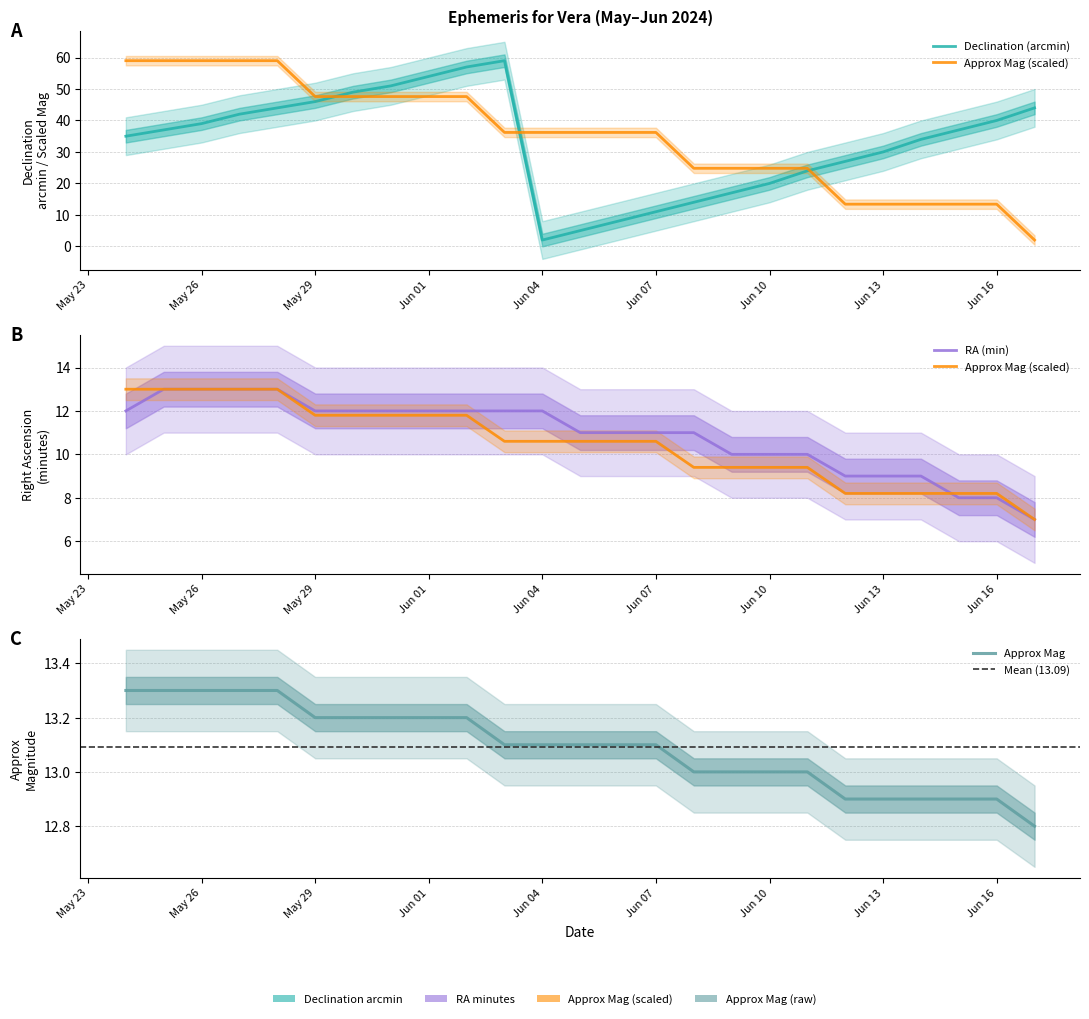

Which category has the highest value across all series?

Jun 03